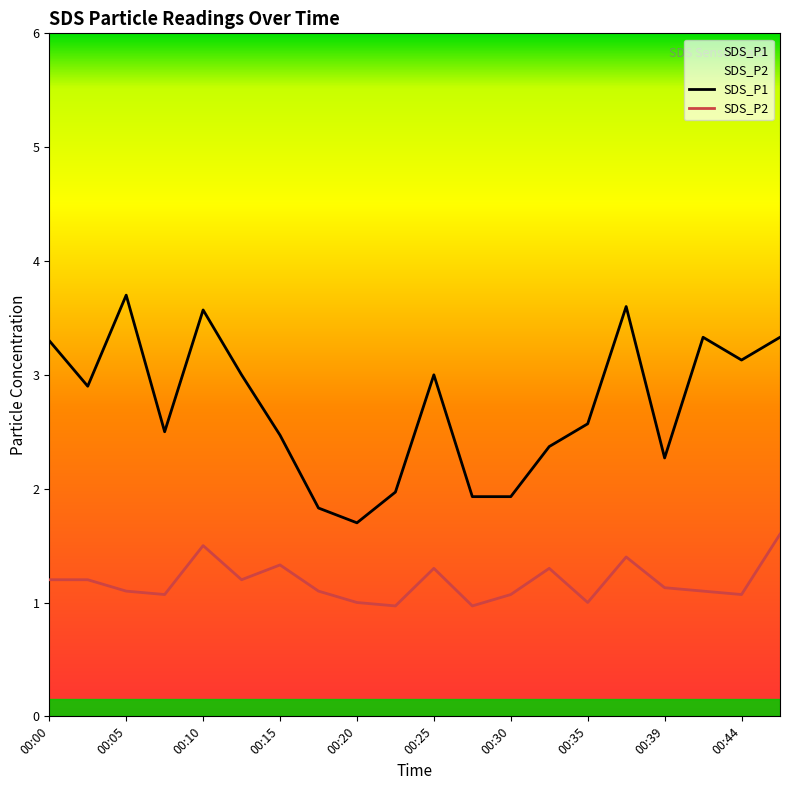

Is this an area chart (filled region under the line)?

No